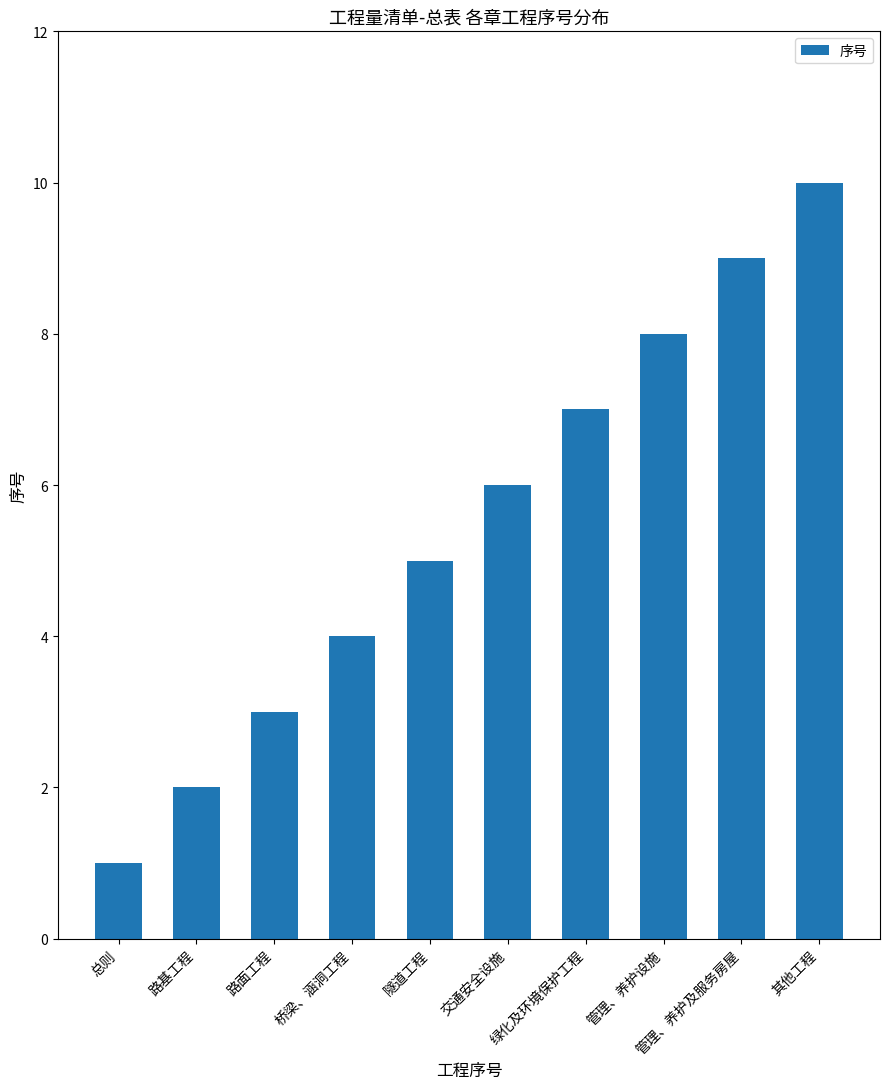

What is the label of the 2nd bar from the right?

管理、养护及服务房屋